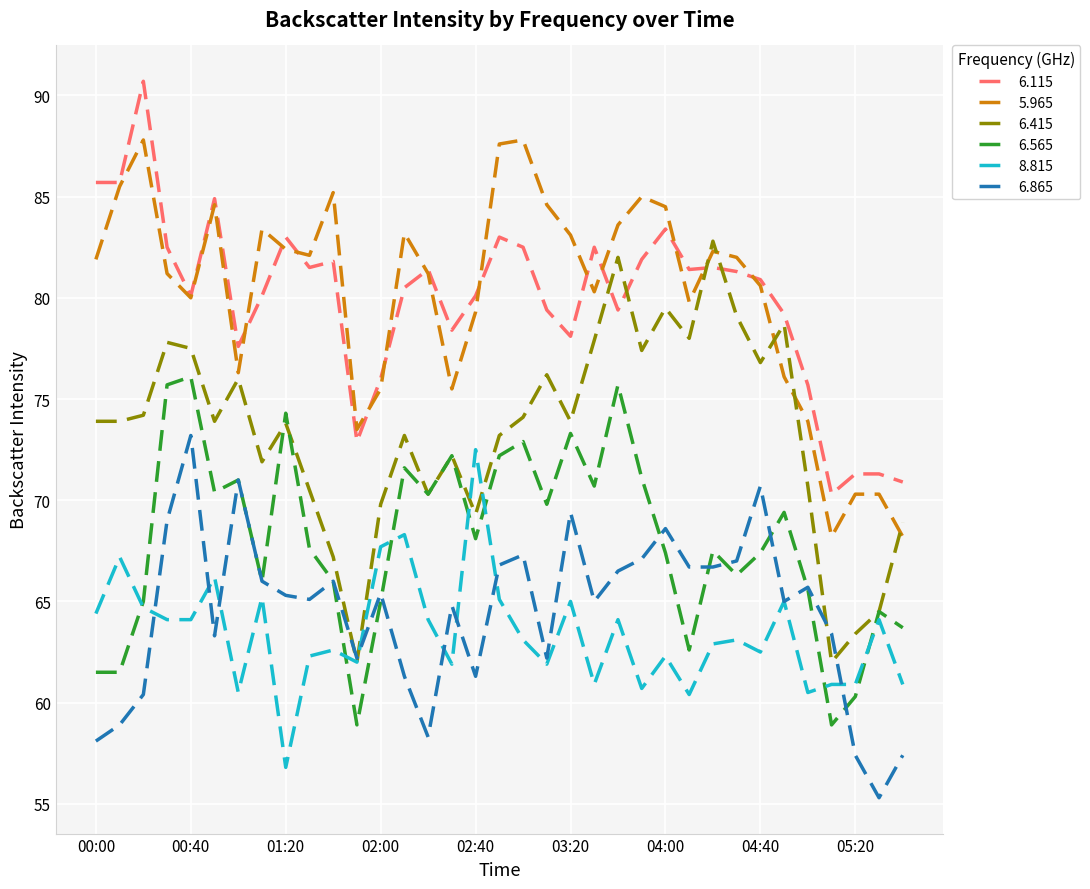

What is the highest value of the 8.815 series?

72.5